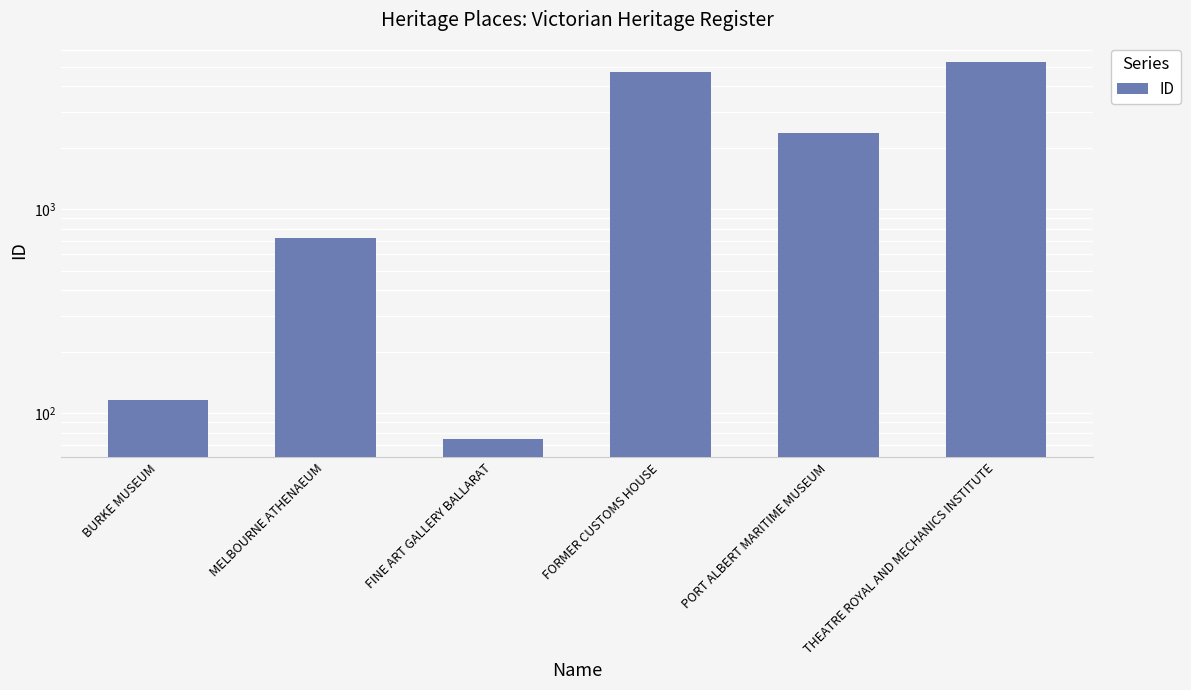

True or false: the data shows 116 at BURKE MUSEUM.

True